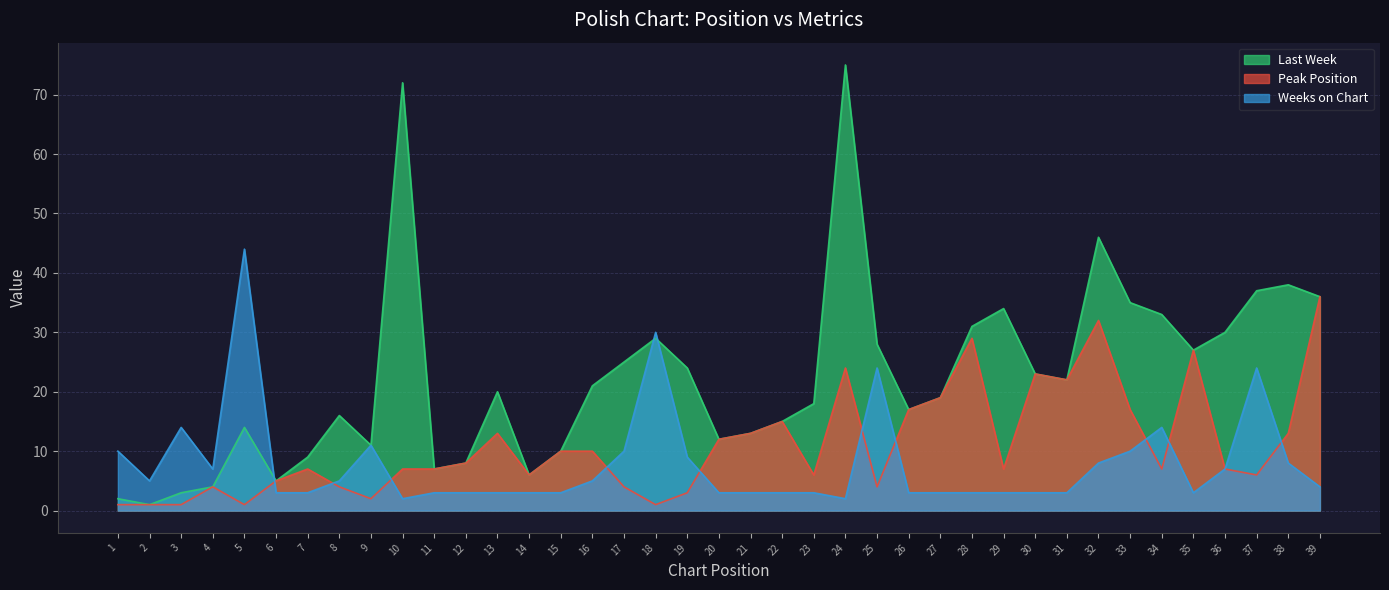

What is the value of the Peak Position point at the 26th from the left?

17